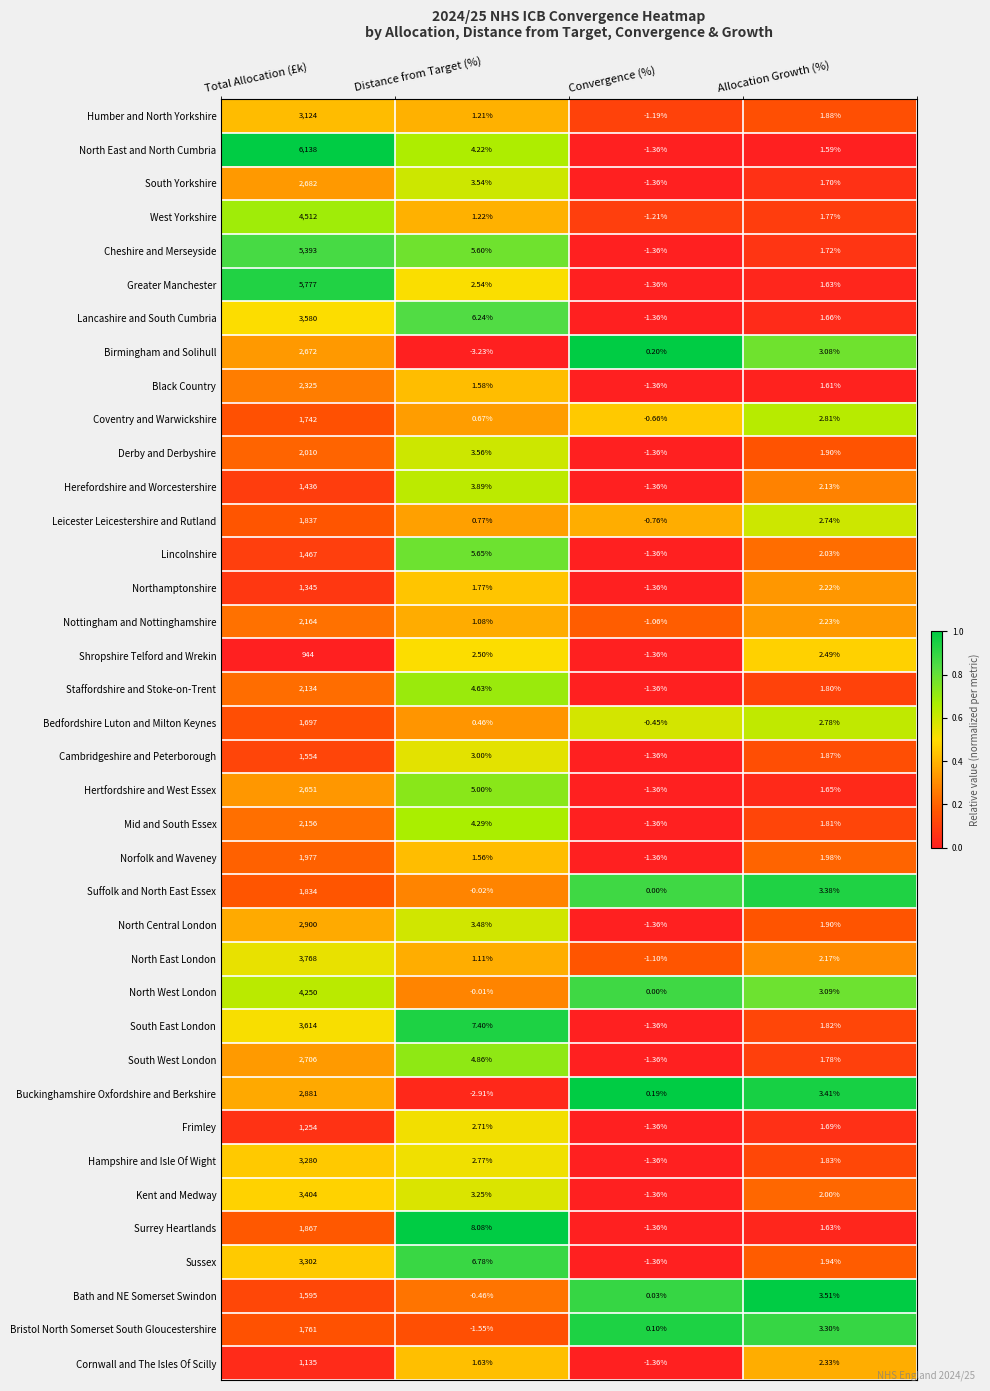

How many series are shown in this chart?

38